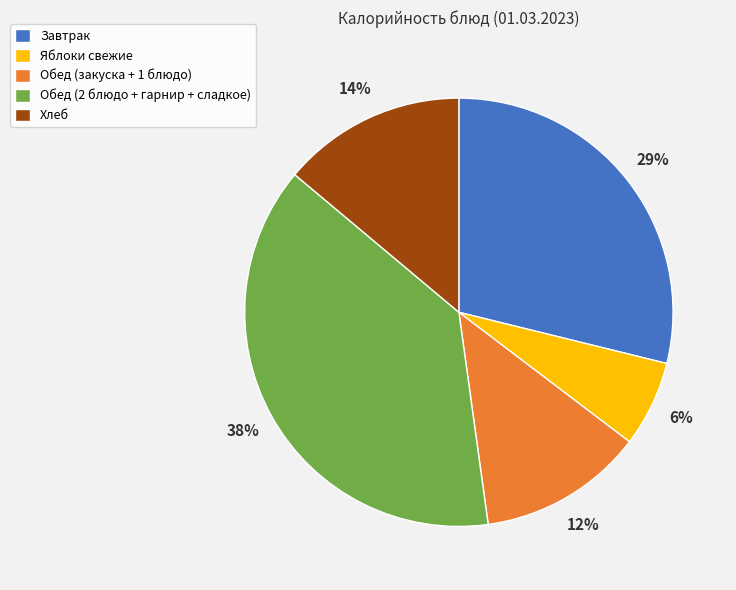

Do Завтрак and Хлеб together represent more than half of the pie?

No